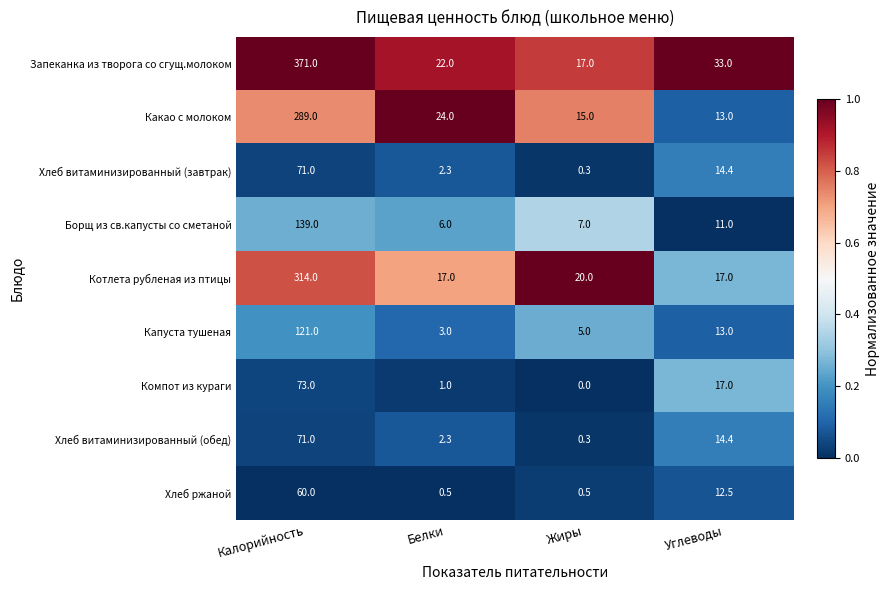

What is the total value across all series at Жиры?

65.1